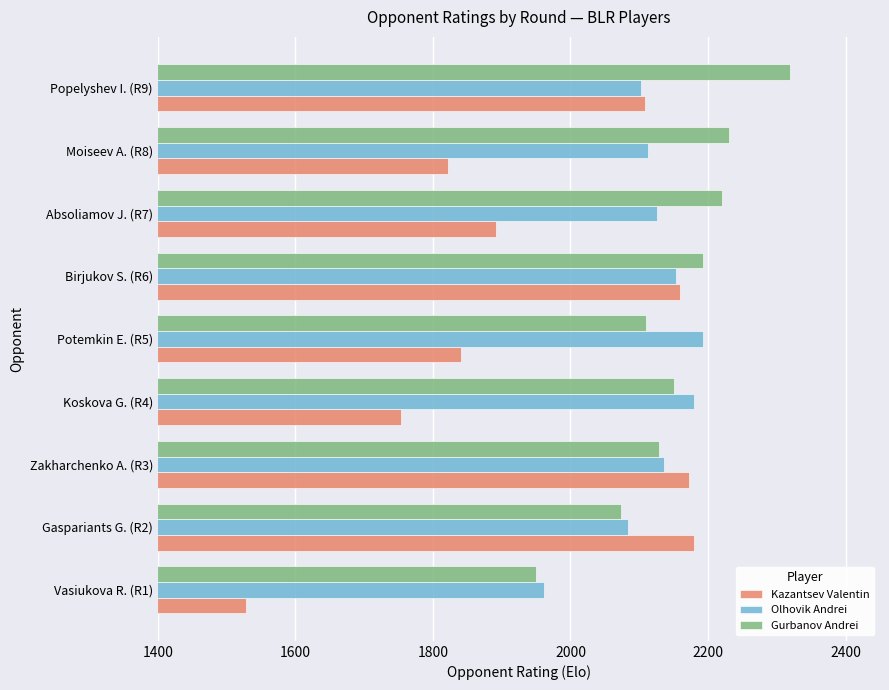

What value does the Kazantsev Valentin series have at Birjukov S. (R6)?

2159